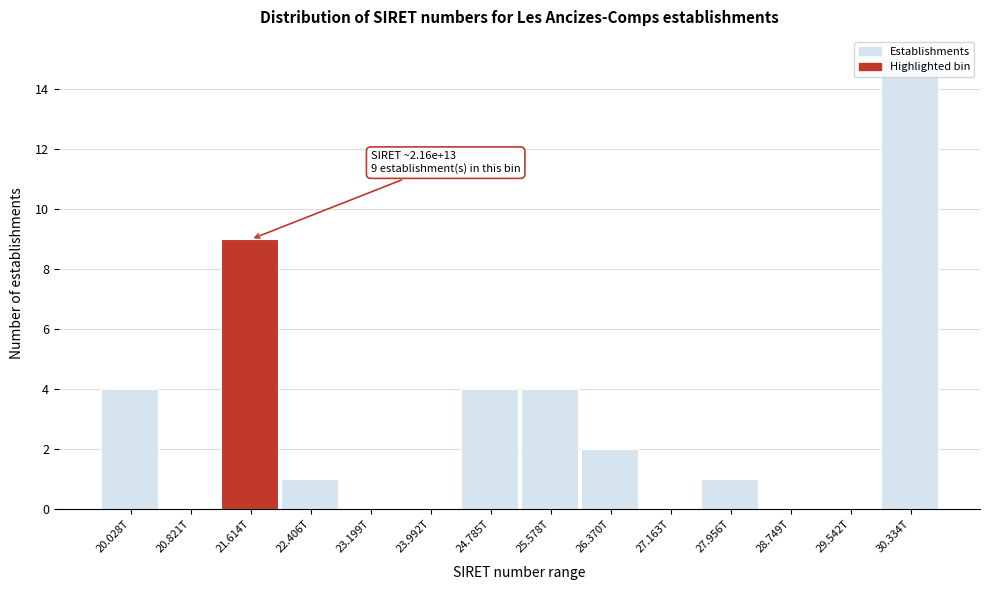

Where is the data nearest to the value 7?

21.614T